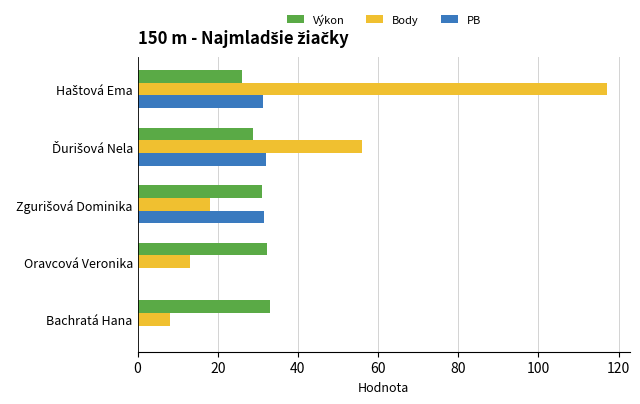

What is the approximate value of Výkon at Oravcová Veronika?

32.4